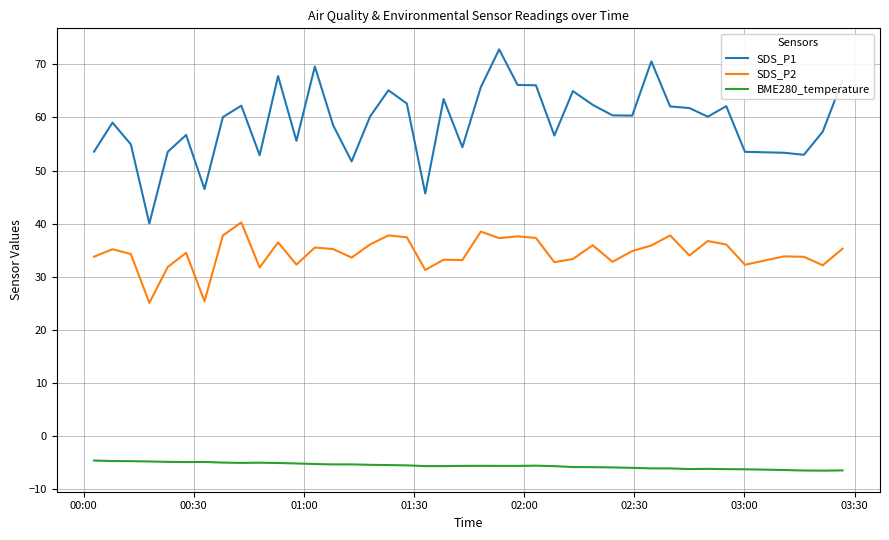

Which series has the largest range (max minus min)?

SDS_P1